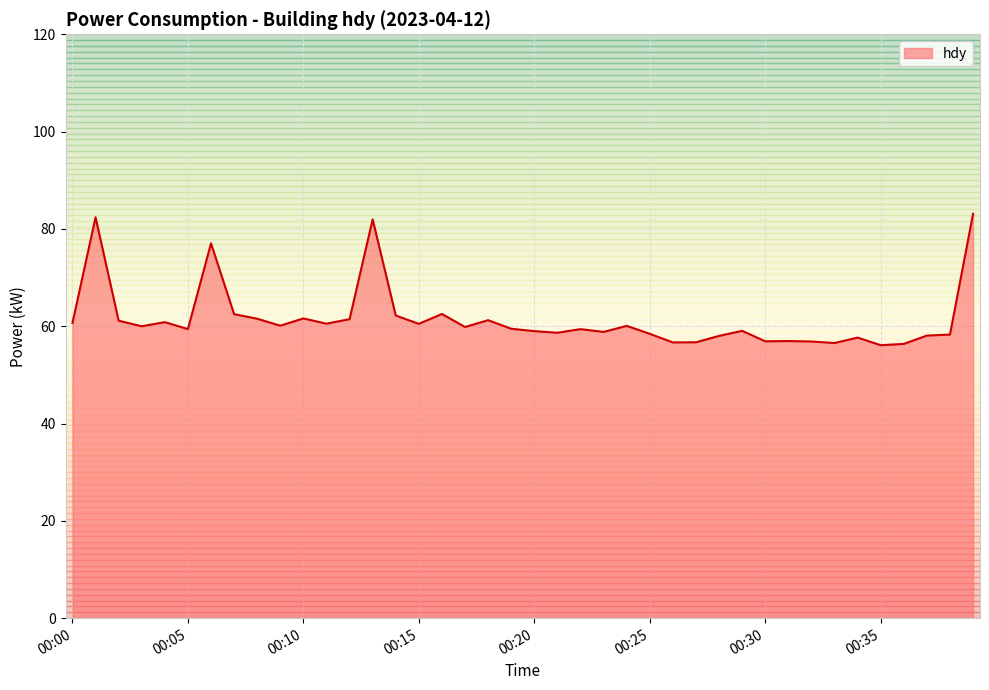

What is the maximum value shown in the chart?

83.1